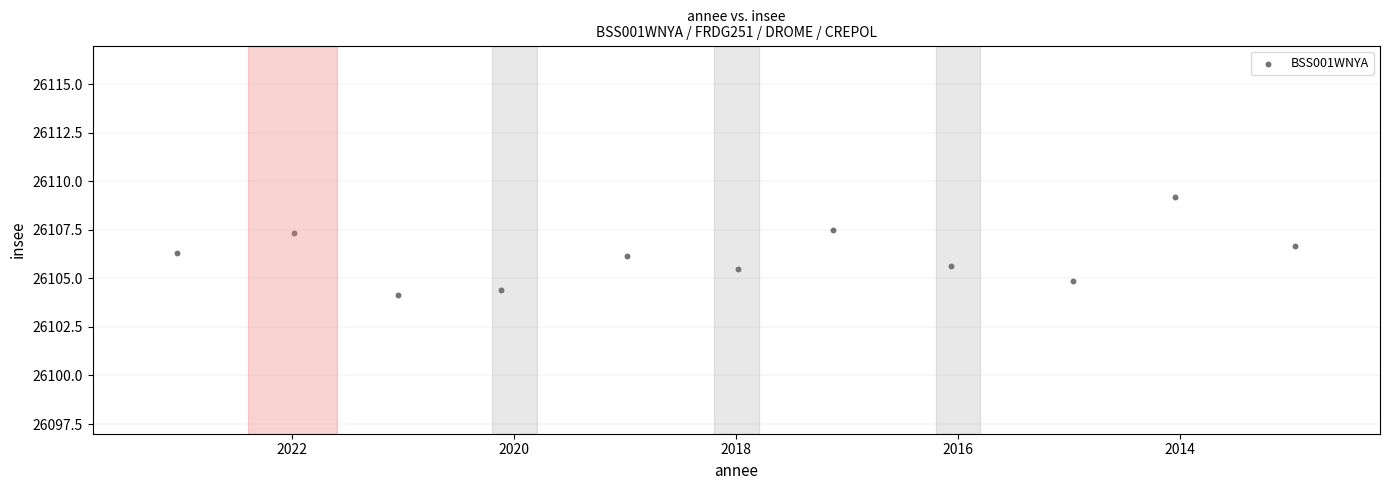

What is the average X value?

2018.0